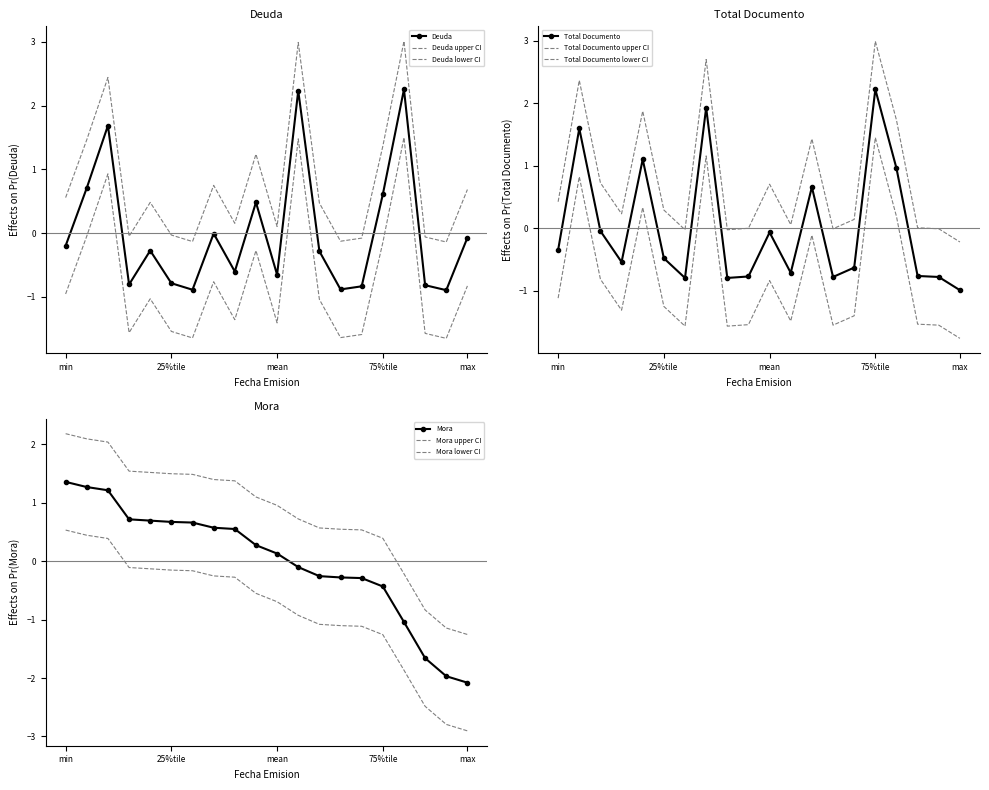

Is this an area chart (filled region under the line)?

No